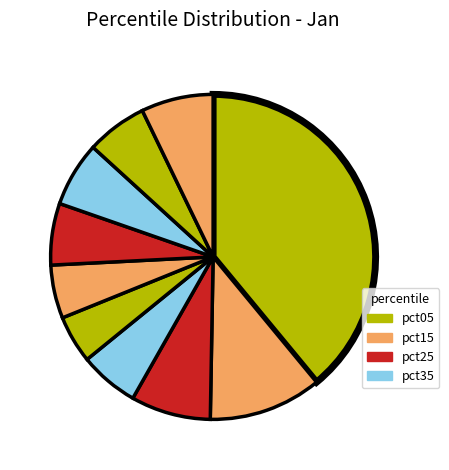

How many slices are in this pie chart?

10